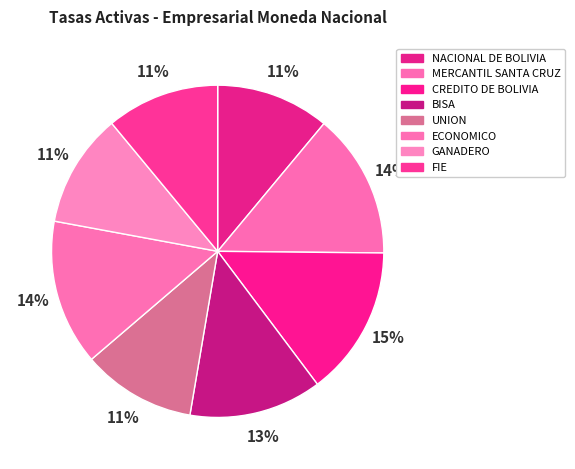

Count the number of slices in the pie.

8